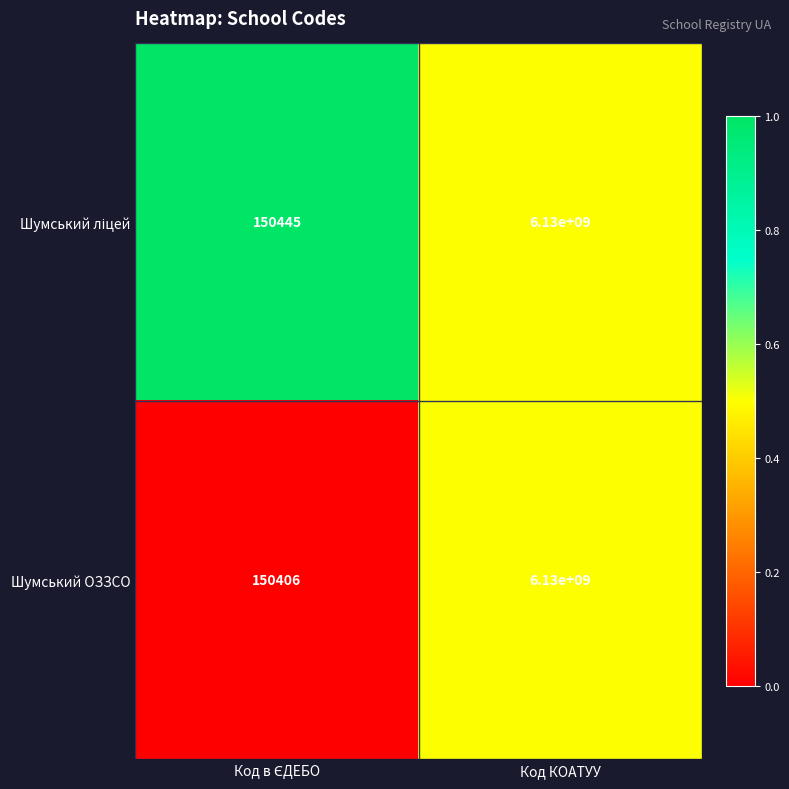

Is it true that Шумський ОЗЗСО equals 8151036155 at Код КОАТУУ?

False